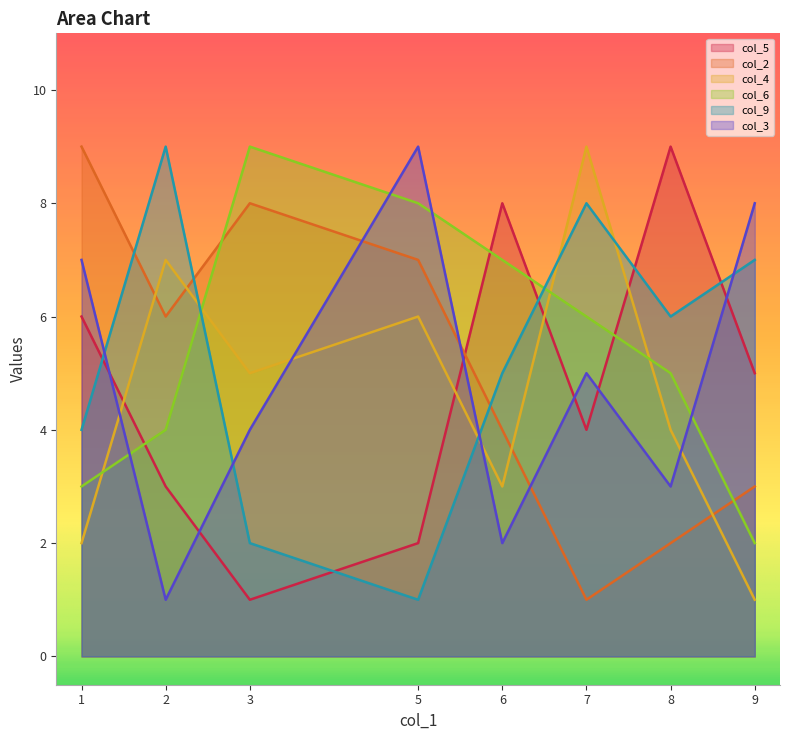

Between 2 and 8, which series saw the biggest shift?

col_5